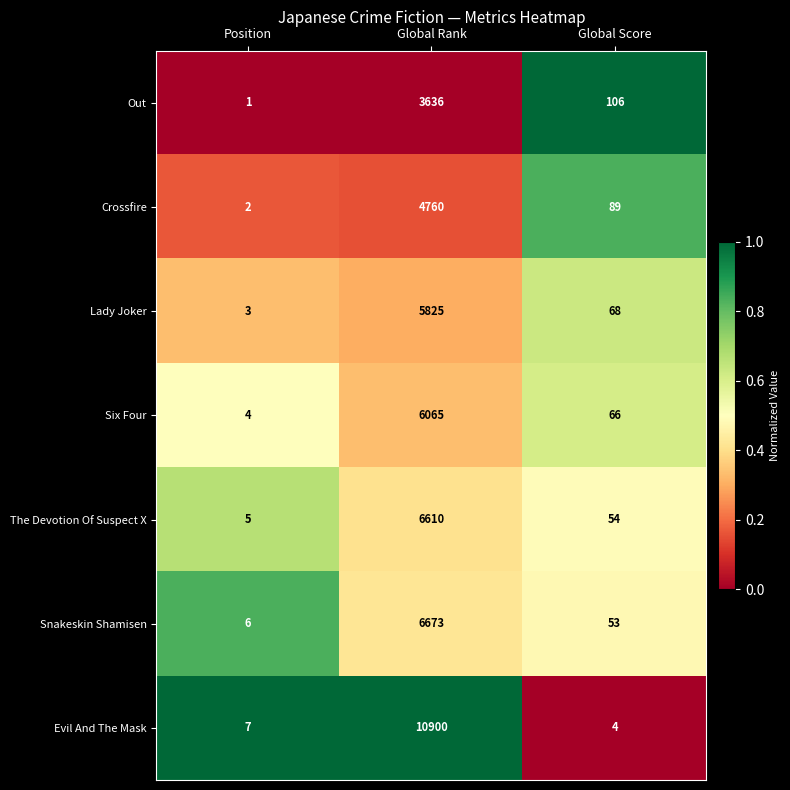

True or false: Six Four has a value of 10694 at Global Rank.

False